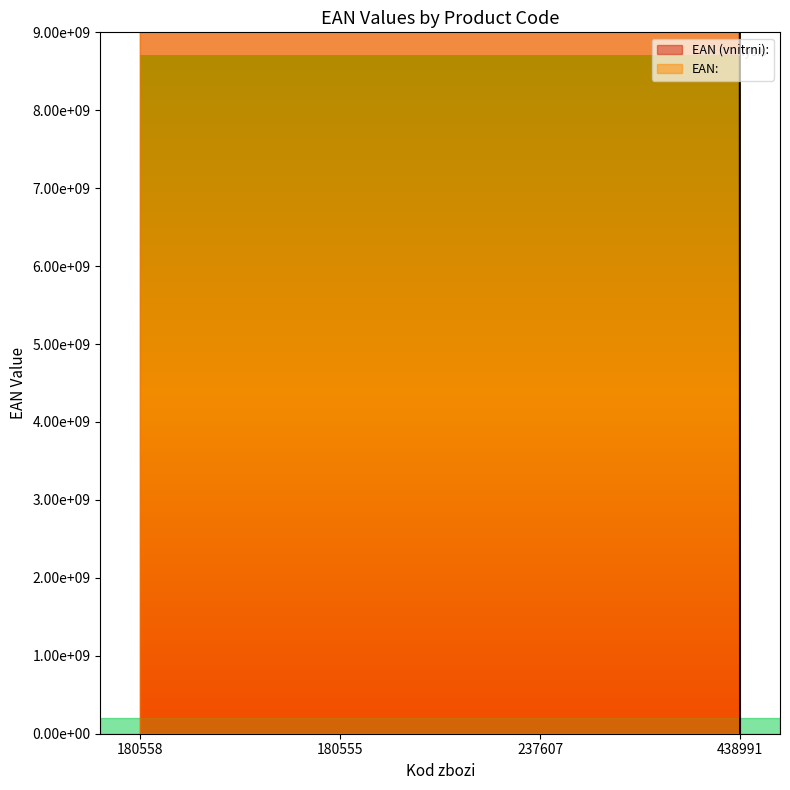

Reading right to left, extract all data points from this chart.

EAN (vnitrni):: 0	8586009854353	8588001884109	8588001884284
EAN:: 8594157340185	8586009854353	8588001884109	8588001884352